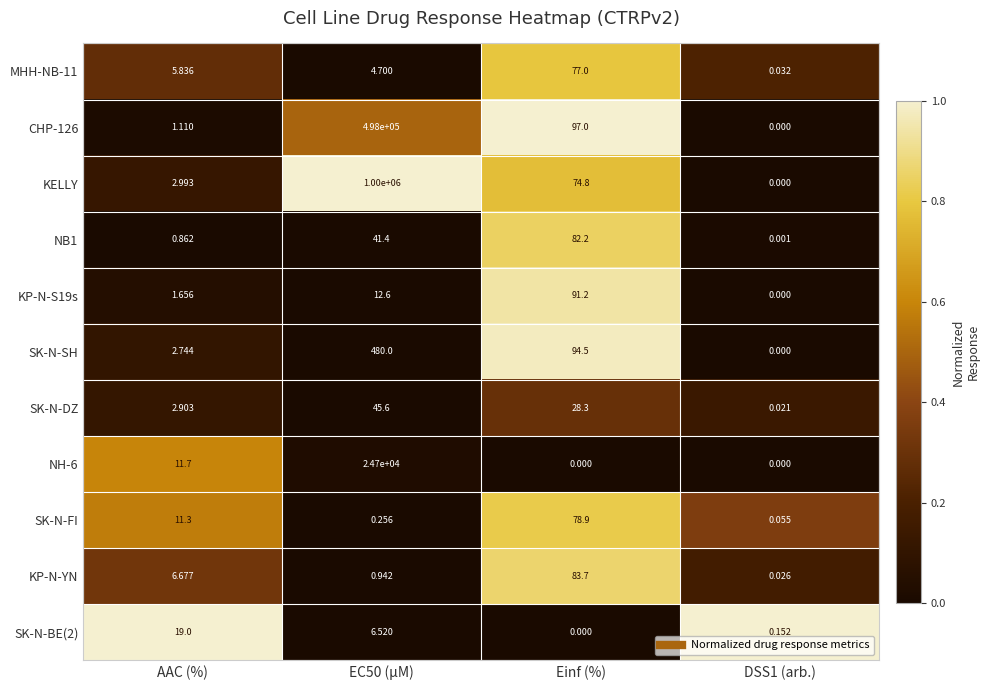

Which category has the highest value in the KP-N-S19s series?

Einf (%)